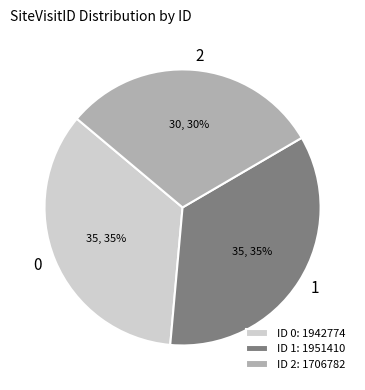

Is the sum of 0 and 1 greater than half?

Yes